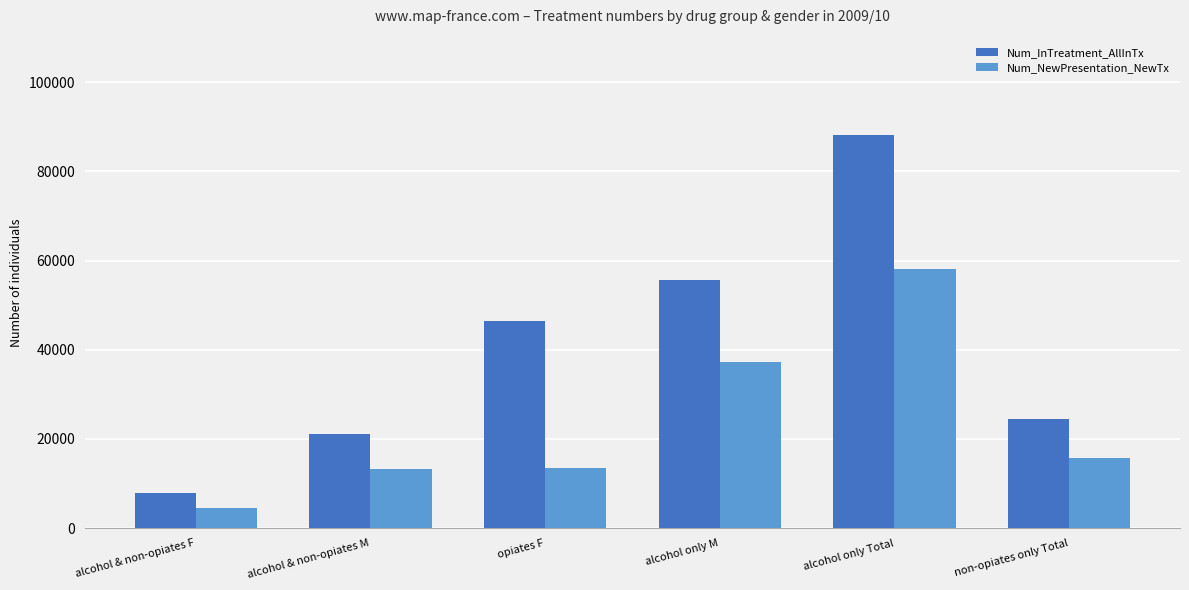

What is the difference between the highest and lowest values at non-opiates only Total?

8865